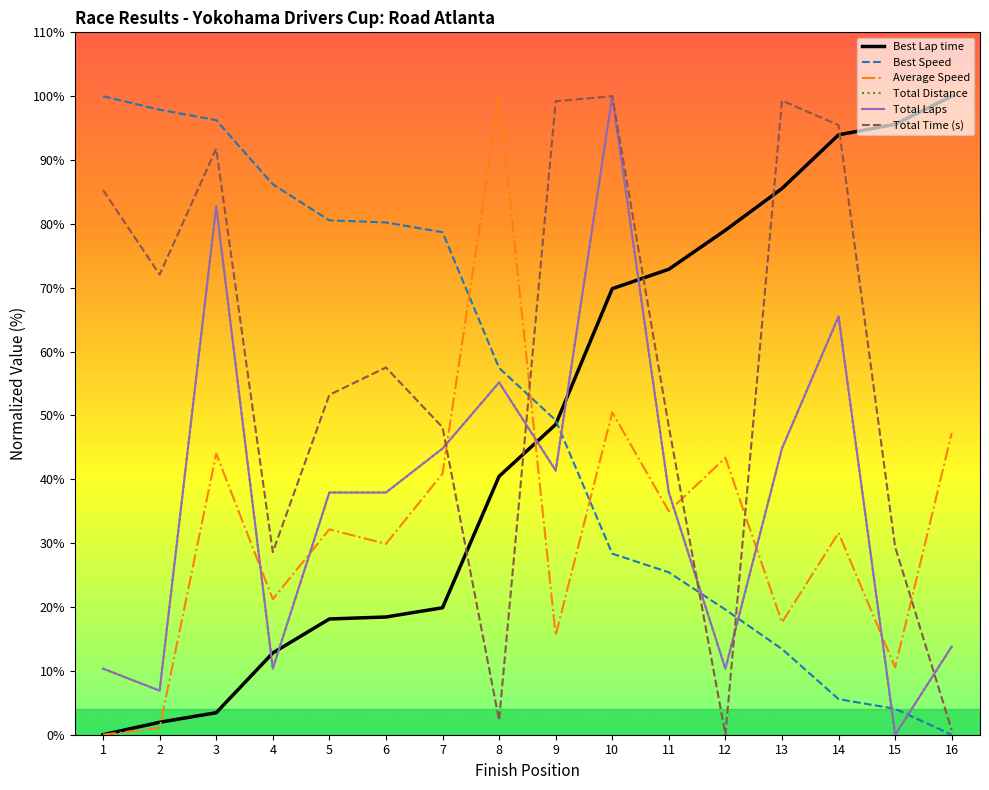

Does the chart display data point markers on the line(s)?

No